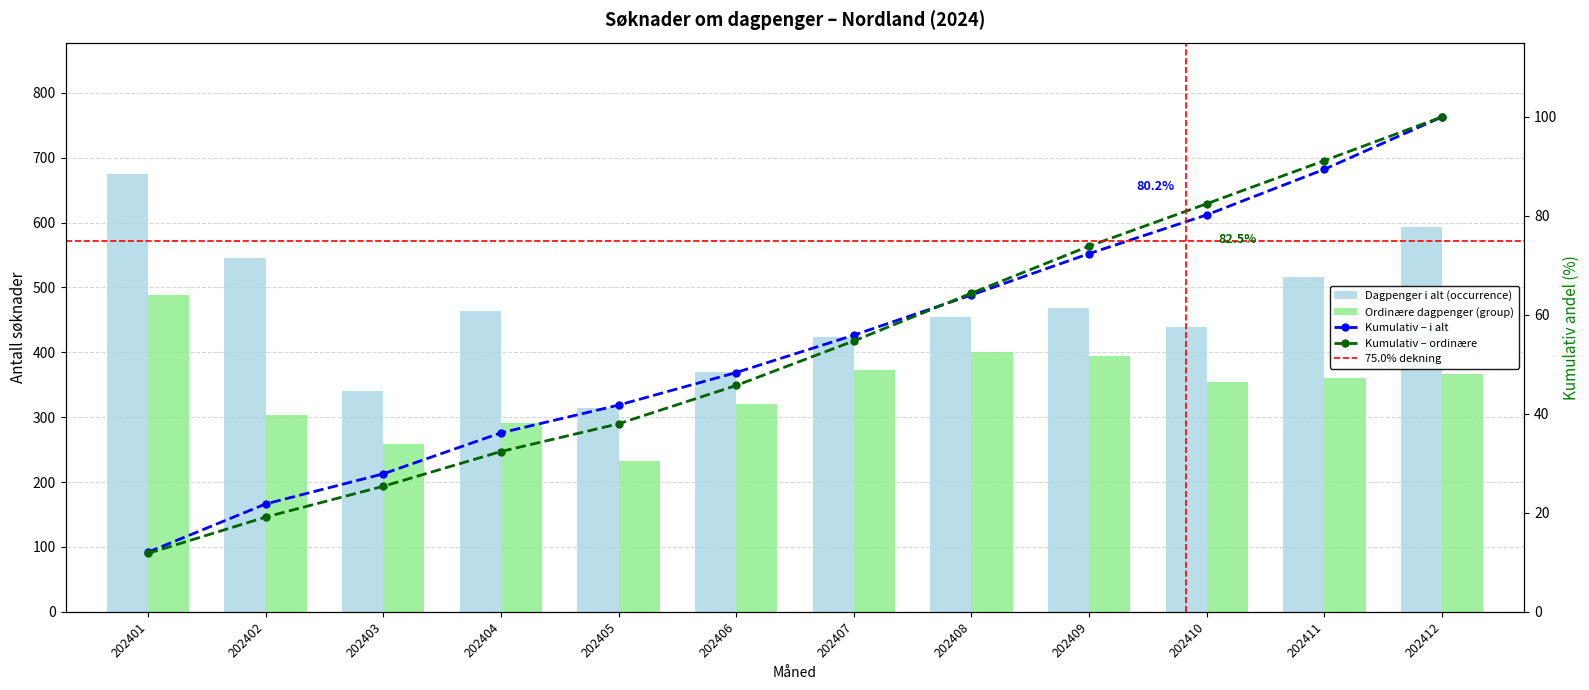

How many bars are there in each group?

2